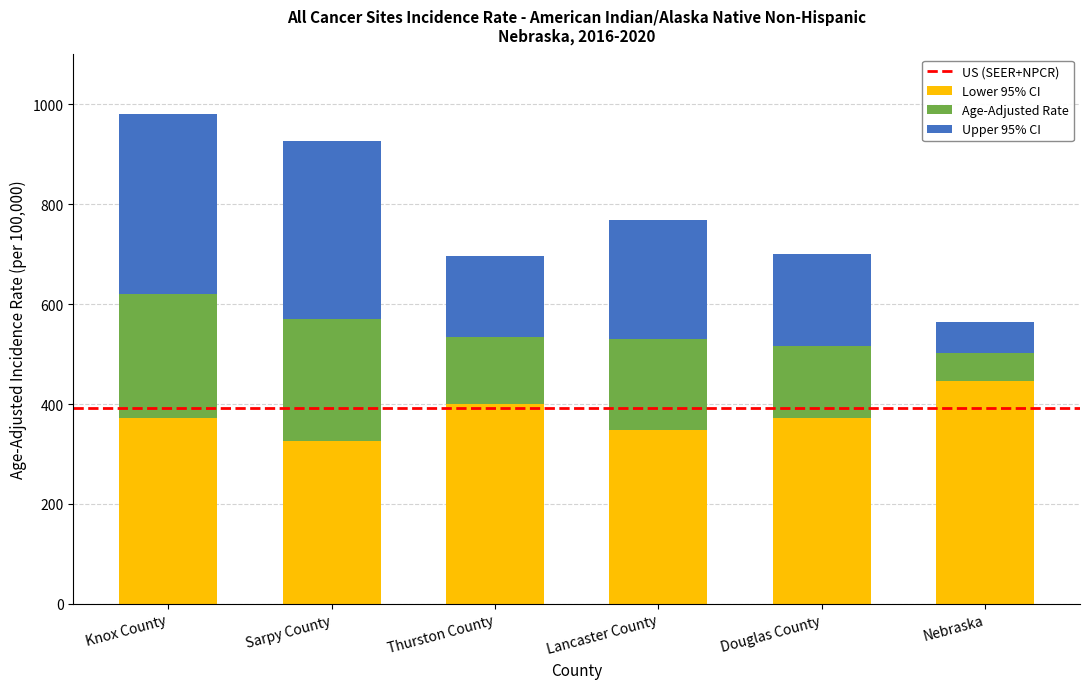

Which category has the highest value in the Lower 95% CI series?

Nebraska